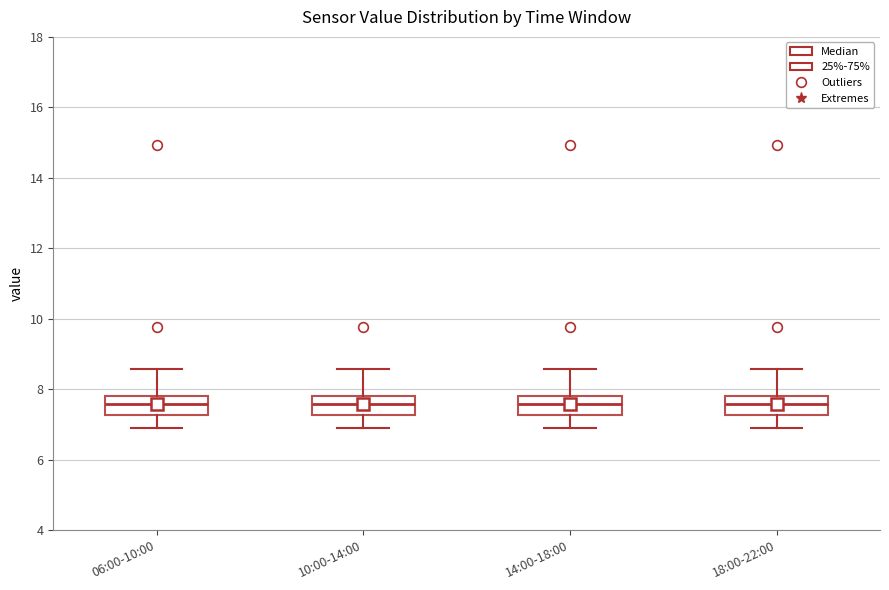

Where does the lower whisker of the box for 14:00-18:00 end on the y-axis? The values are not printed on the chart, so give them approximately, as read against the axis.

7.0